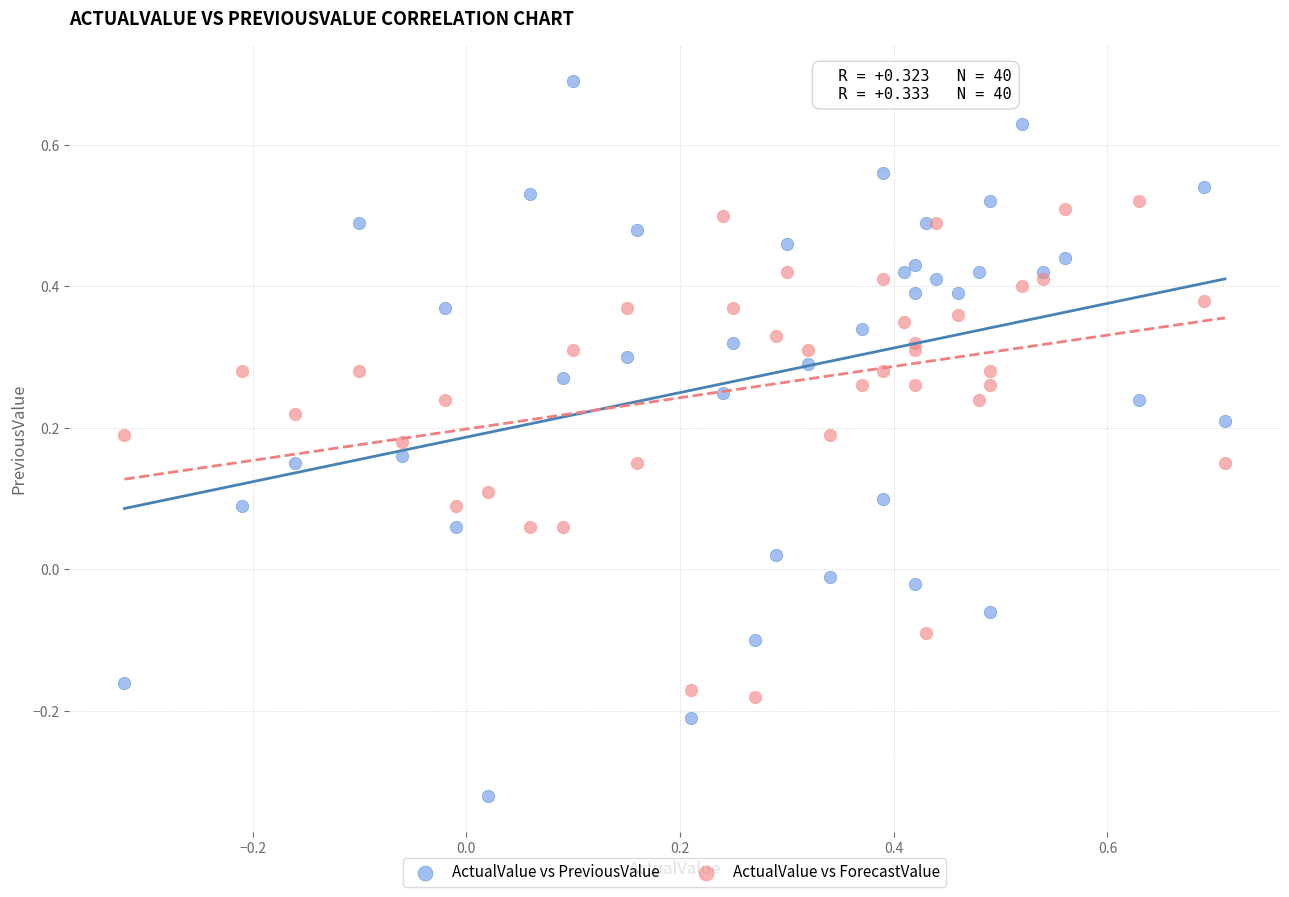

Which series reaches the maximum Y coordinate?

ActualValue vs PreviousValue